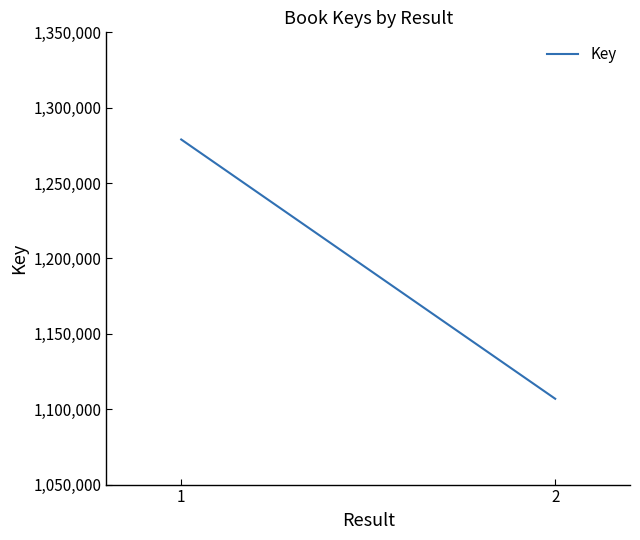

Reading left to right, what are all the values shown in this chart?

1278929	1106932